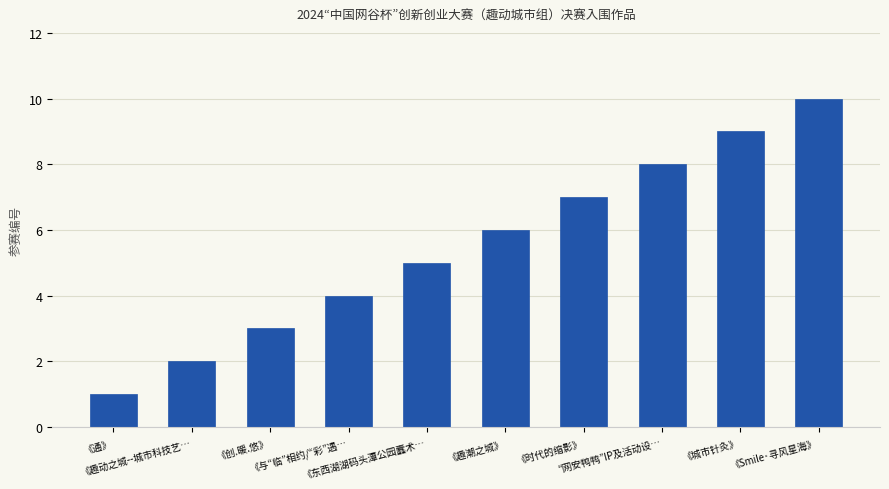

How many categories are shown in the chart?

10